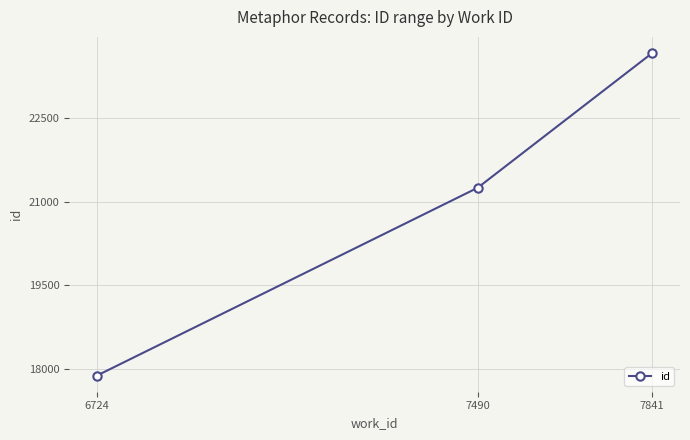

The value at 7841 is 23660. True or false?

True